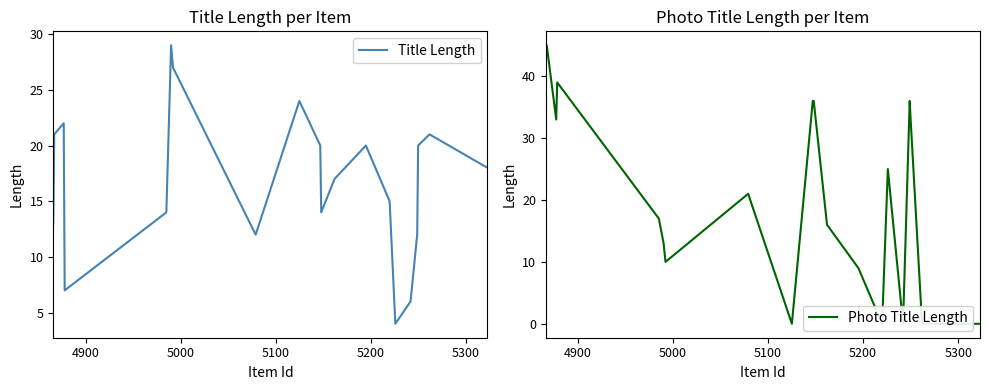

How many interior local peaks does the Title Length series have?

5